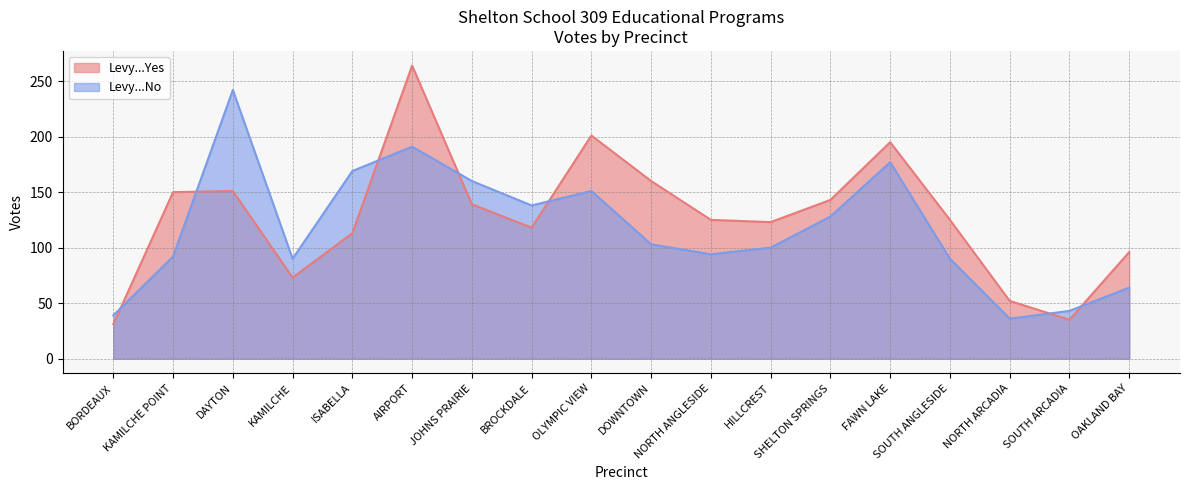

Reading left to right, extract all data points from this chart.

Levy...Yes: 31	150	151	73	113	264	139	118	201	160	125	123	143	195	125	52	35	96
Levy...No: 39	92	242	90	169	191	160	138	151	103	94	100	128	177	90	36	43	64